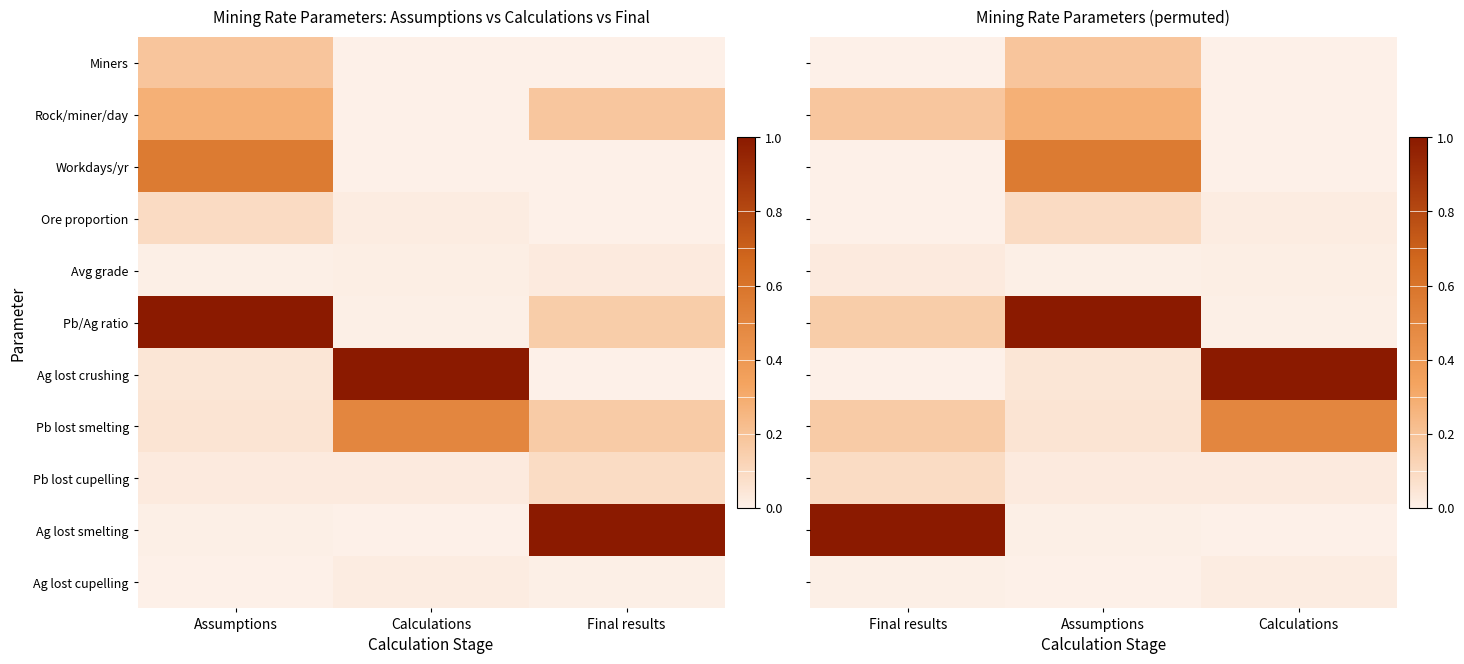

Which series has the widest spread of values?

Ag lost crushing